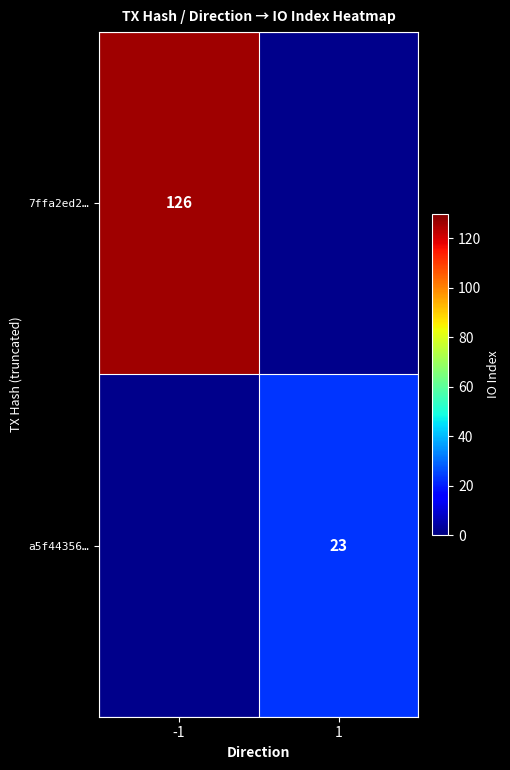

The value of 7ffa2ed2… at -1 is 126. True or false?

True